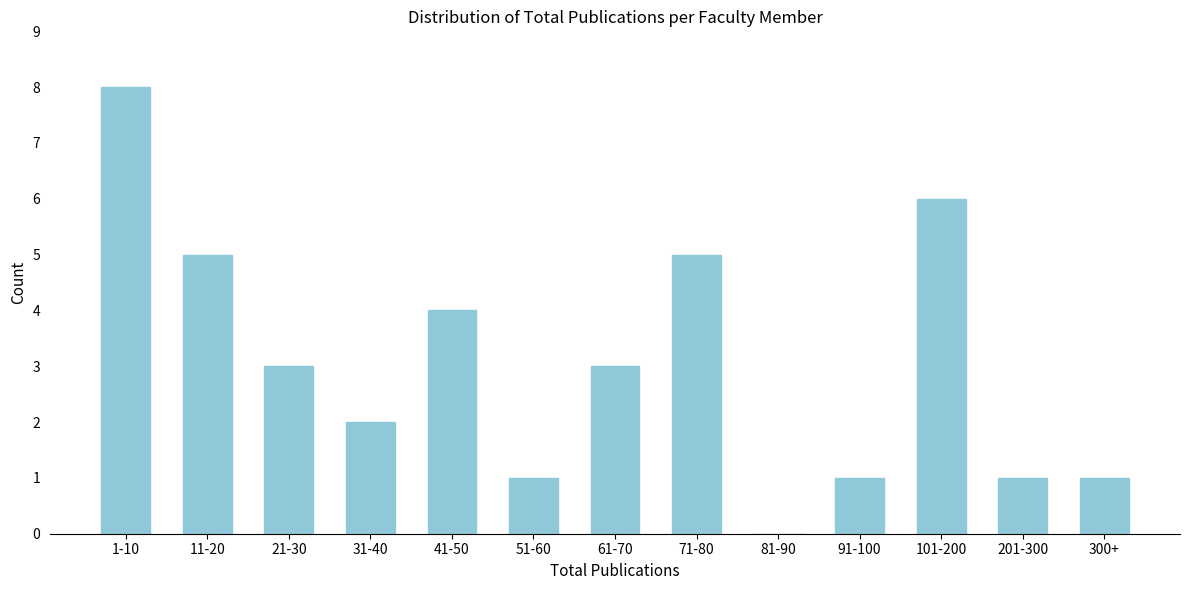

Reading left to right, extract all data points from this chart.

1-10=8	11-20=5	21-30=3	31-40=2	41-50=4	51-60=1	61-70=3	71-80=5	81-90=0	91-100=1	101-200=6	201-300=1	300+=1